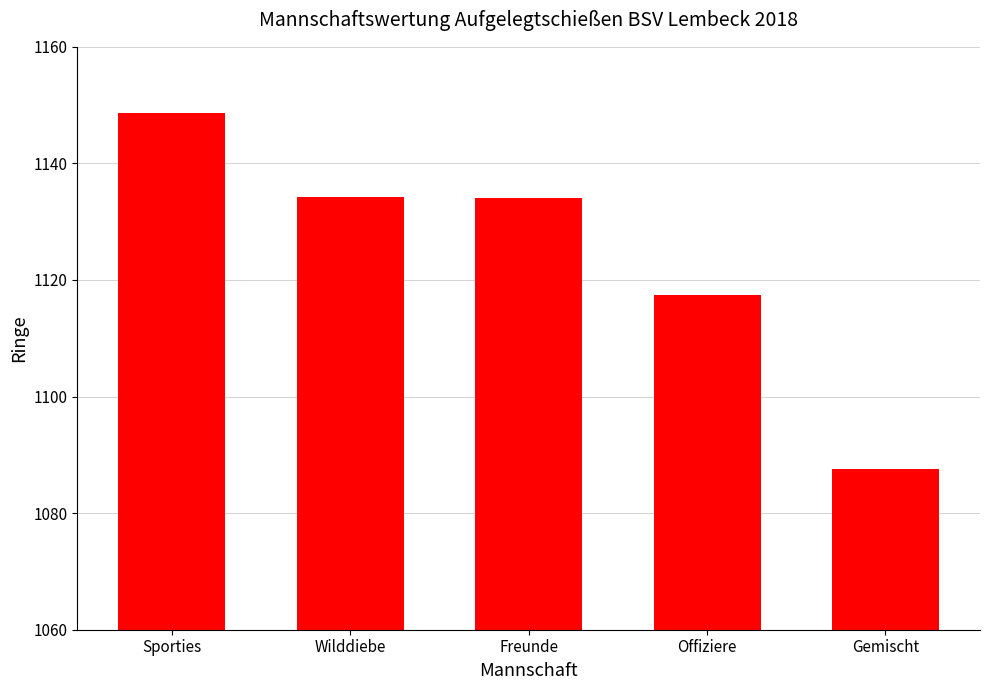

What position from the right is Freunde?

3